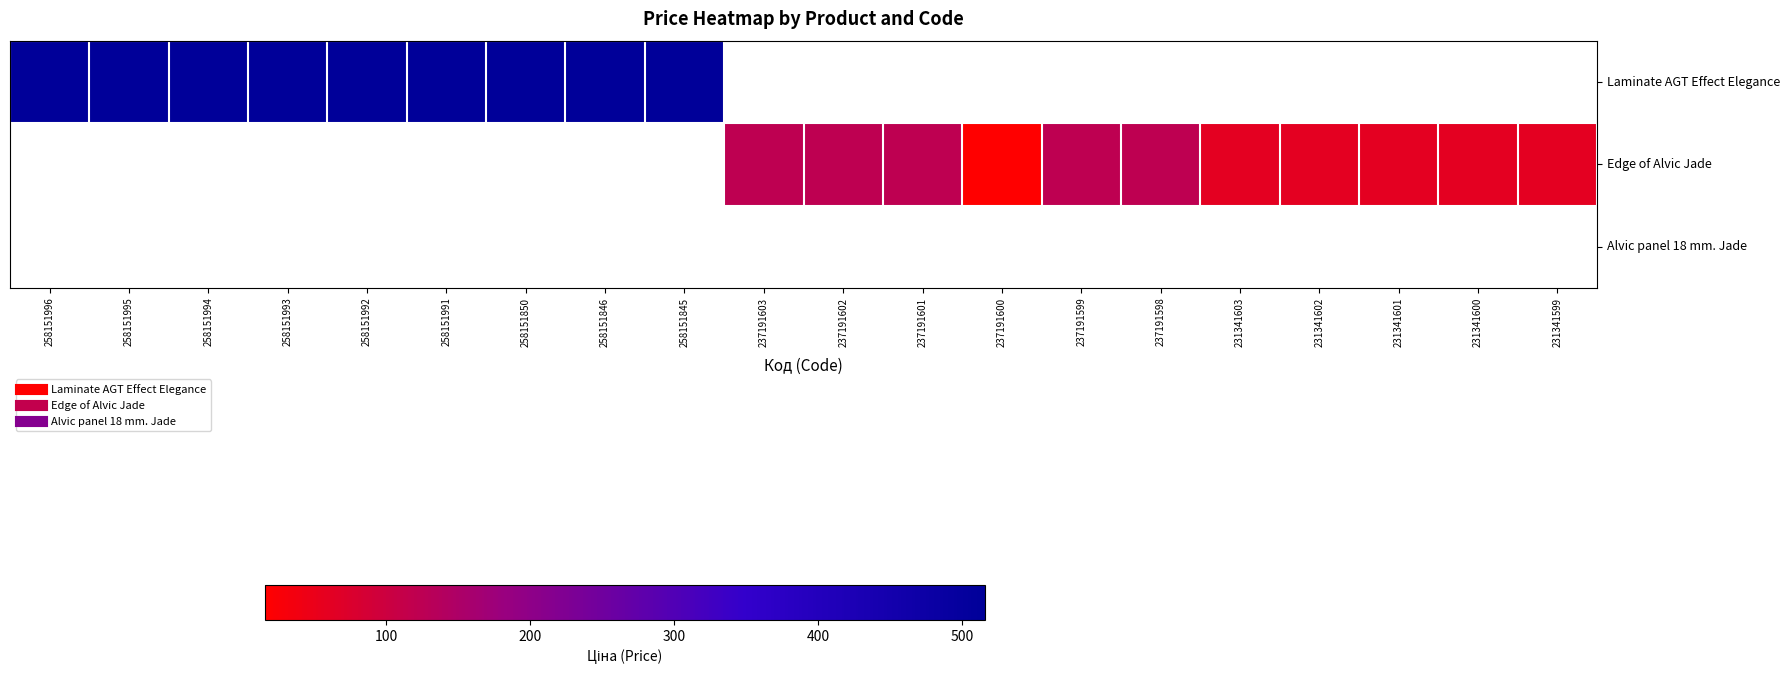

Rank the series at 258151994 from lowest to highest value.

Laminate AGT Effect Elegance, Edge of Alvic Jade, Alvic panel 18 mm. Jade